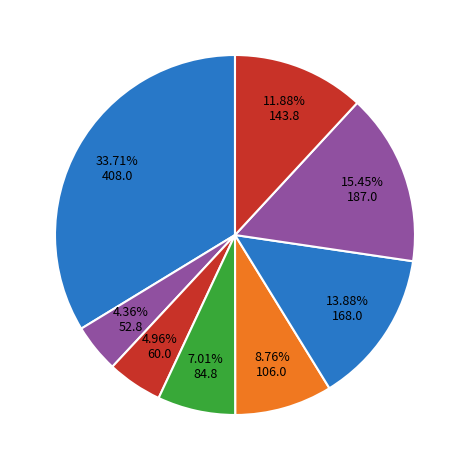

How many slices are in this pie chart?

8